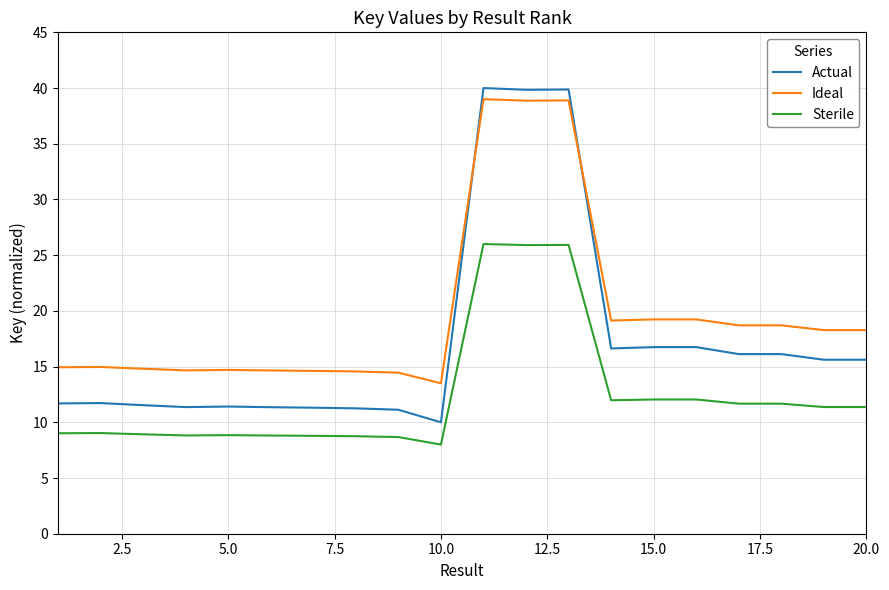

What is the maximum value shown in the chart?

40.0